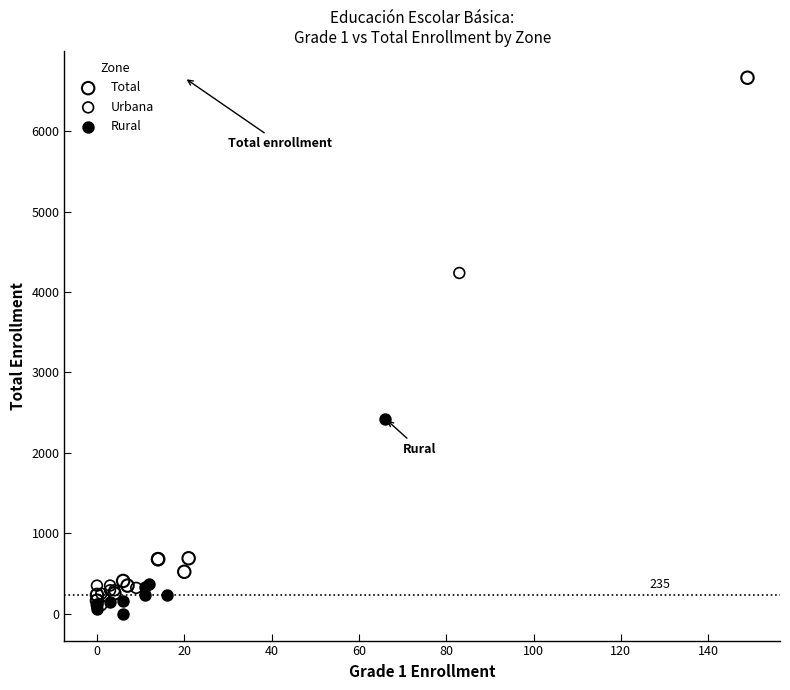

Which series reaches the maximum Y coordinate?

Total